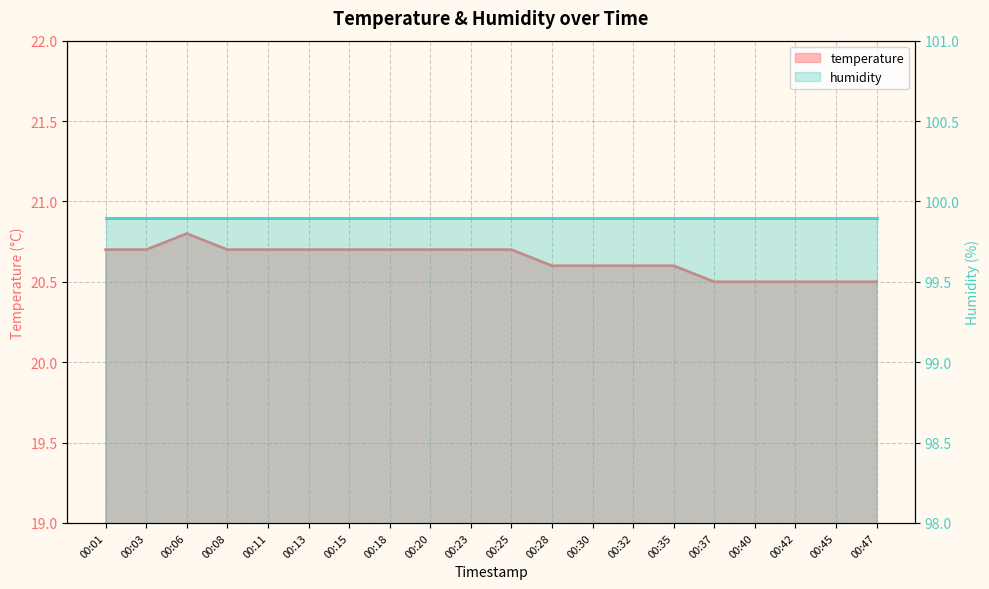

Rank the categories by value from lowest to highest.

00:37, 00:40, 00:42, 00:45, 00:47, 00:28, 00:30, 00:32, 00:35, 00:01, 00:03, 00:08, 00:11, 00:13, 00:15, 00:18, 00:20, 00:23, 00:25, 00:06